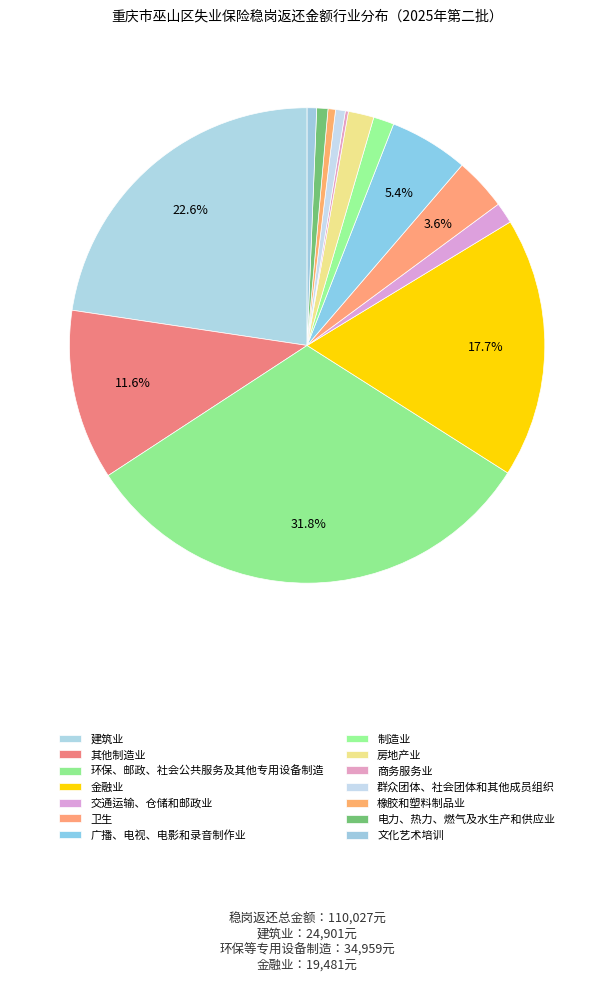

Is 交通运输、仓储和邮政业 the majority of the pie?

No